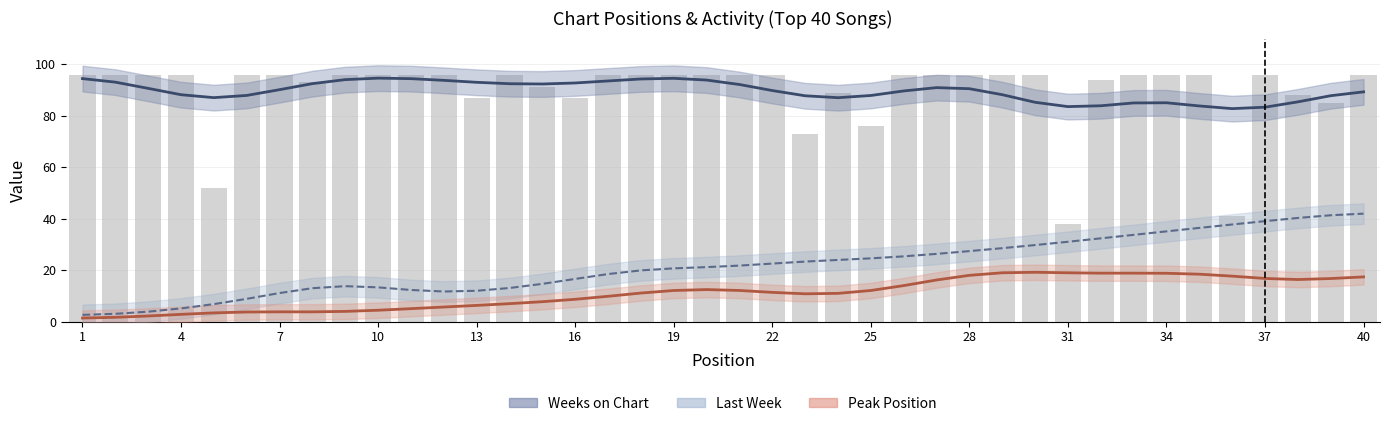

Which label corresponds to the largest value in the chart?

10